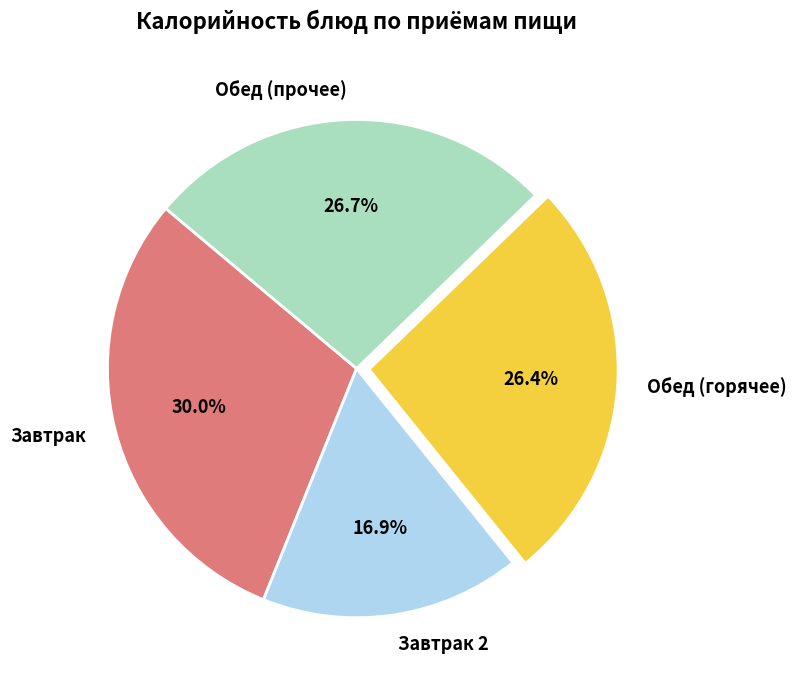

To the nearest percent, what is the difference between the largest and smallest slice percentages?

13%